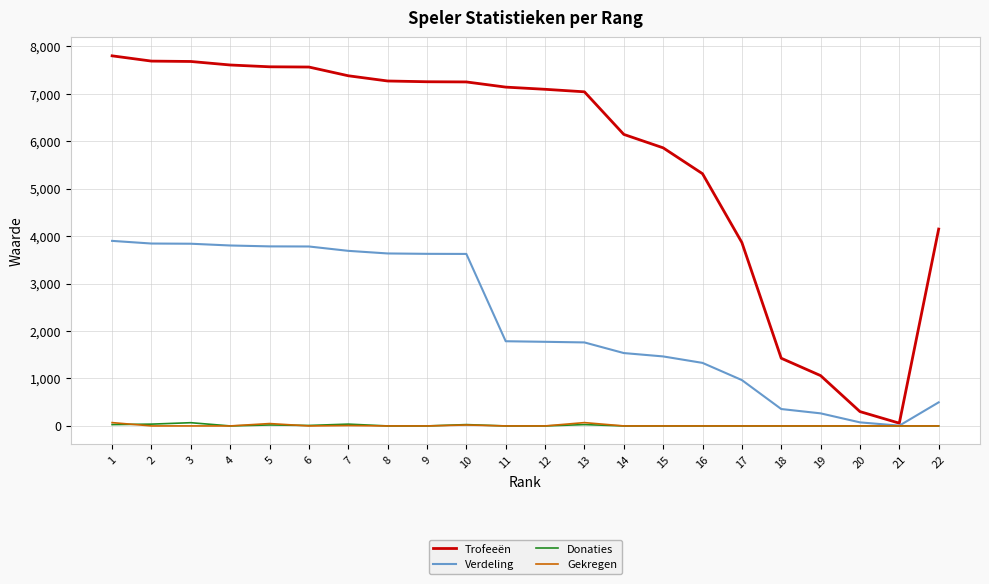

What value does the Gekregen series have at 5, to the nearest 5?

50